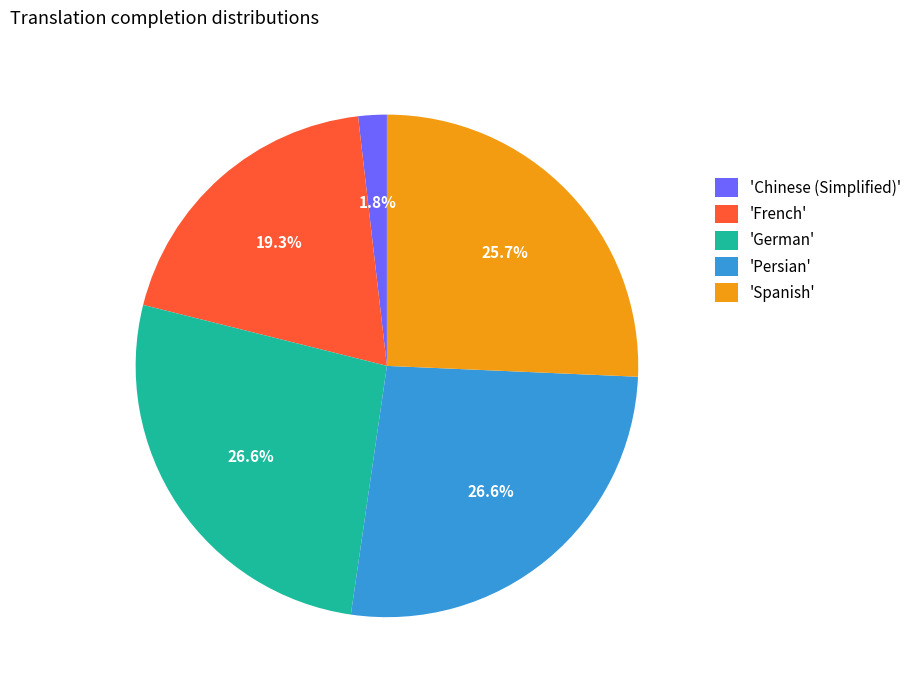

To the nearest percent, what is the difference between the largest and smallest slice percentages?

25%